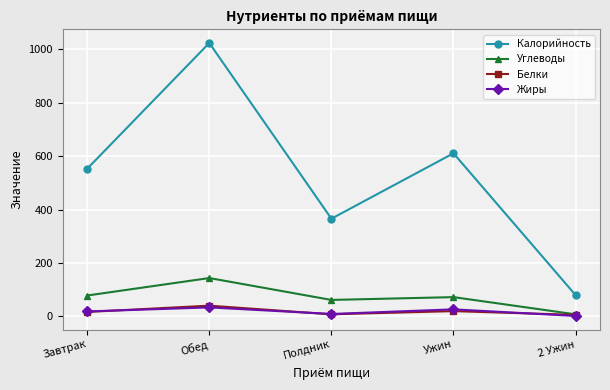

What is the average value of the Белки series?

18.3